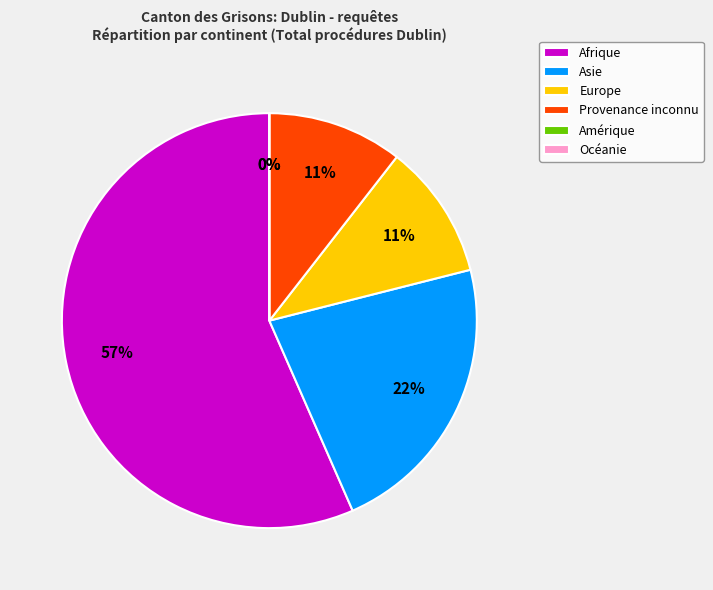

How many slices are in this pie chart?

6